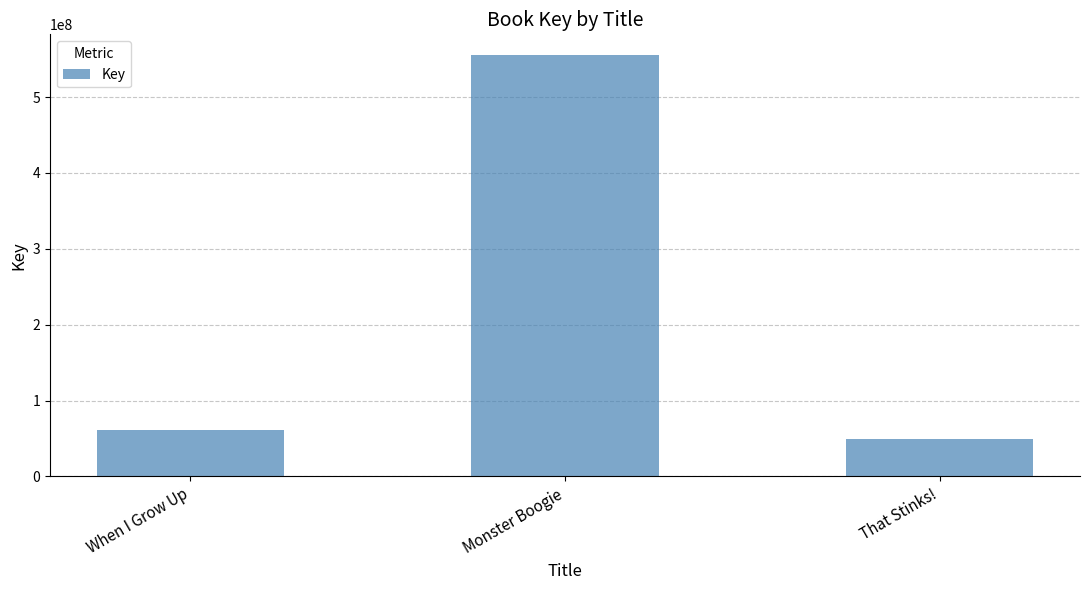

List the labels in order of value, smallest first.

That Stinks!, When I Grow Up, Monster Boogie